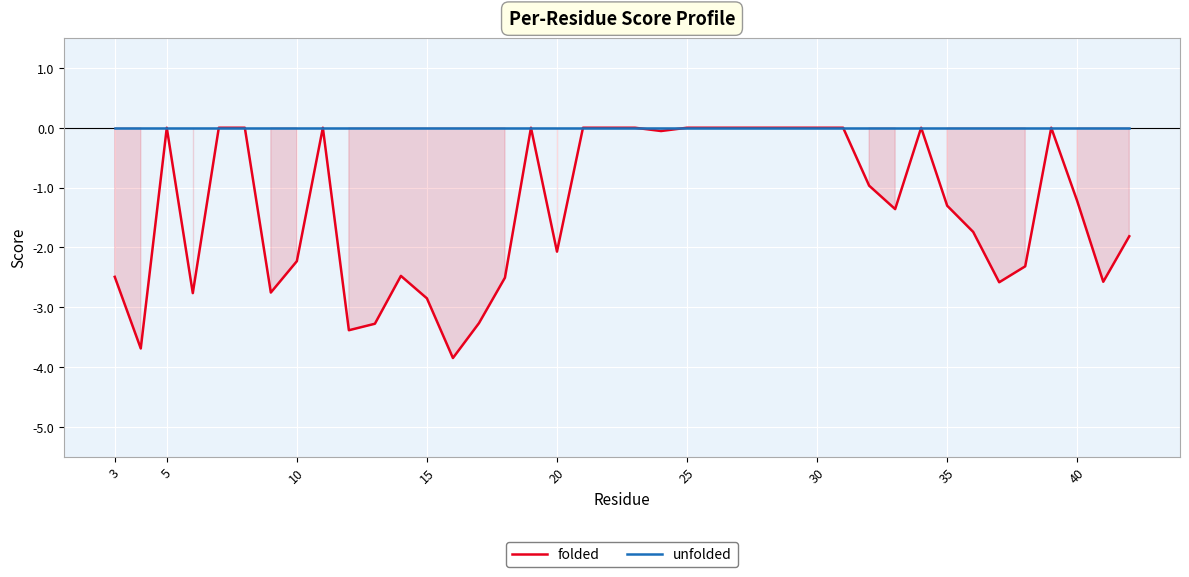

Which series has the largest range (max minus min)?

folded